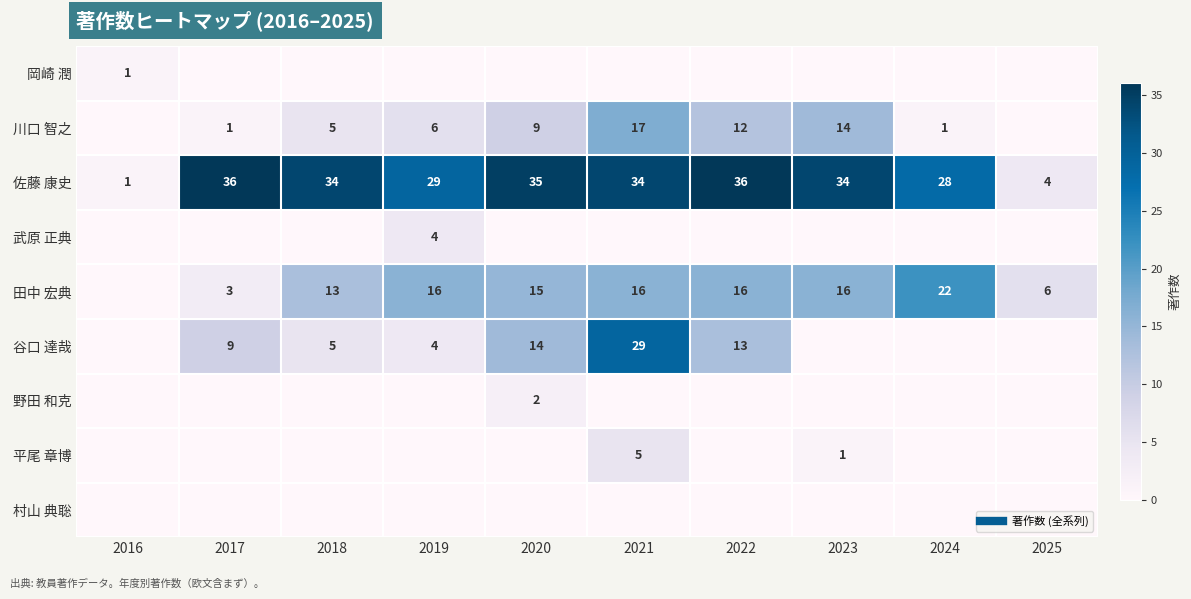

What is the maximum value shown in the chart?

36